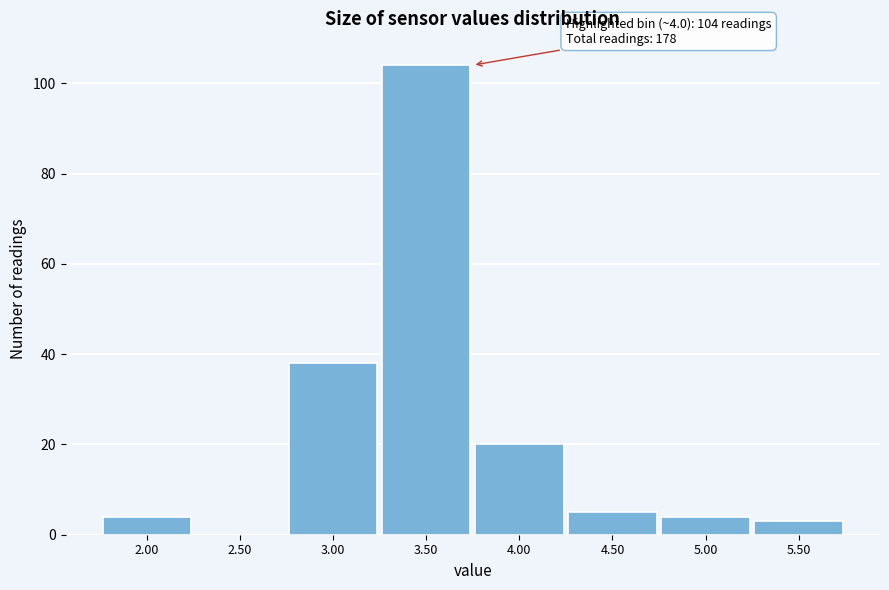

Reading left to right, transcribe all the data shown in this chart.

2.00=4	2.50=0	3.00=38	3.50=104	4.00=20	4.50=5	5.00=4	5.50=3